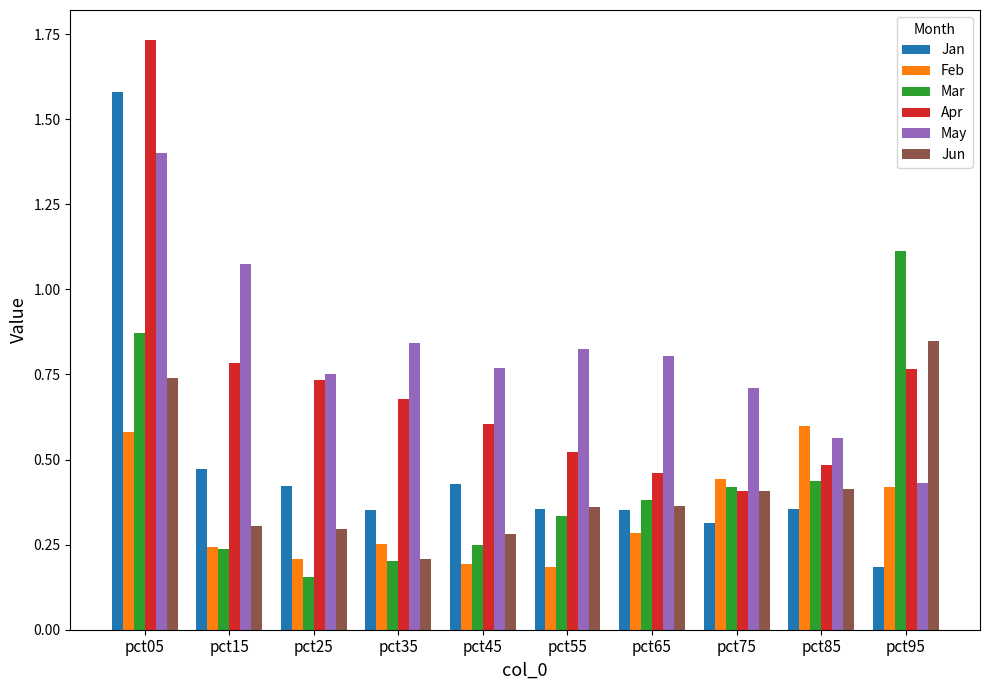

How many bars are there in each group?

6